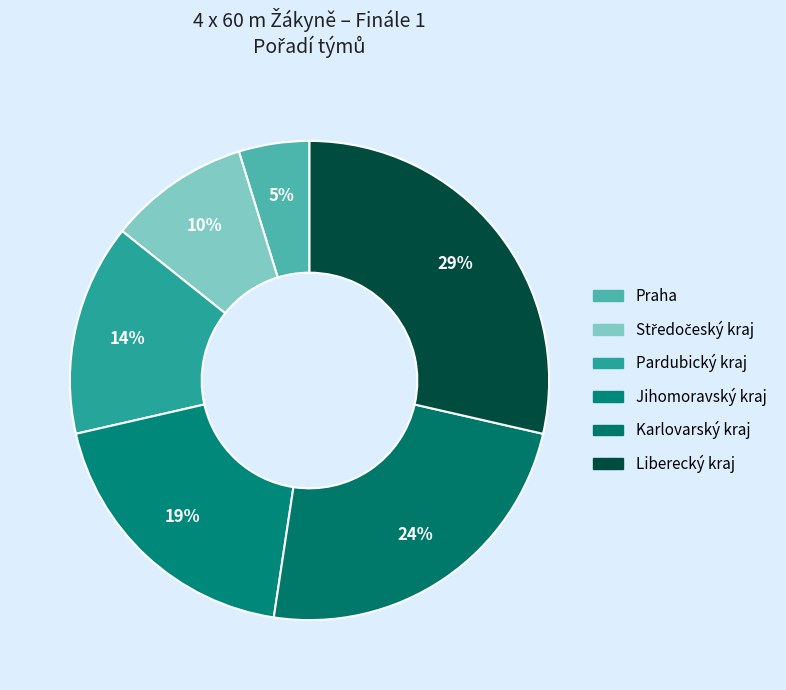

Do Karlovarský kraj and Jihomoravský kraj together represent more than half of the pie?

No